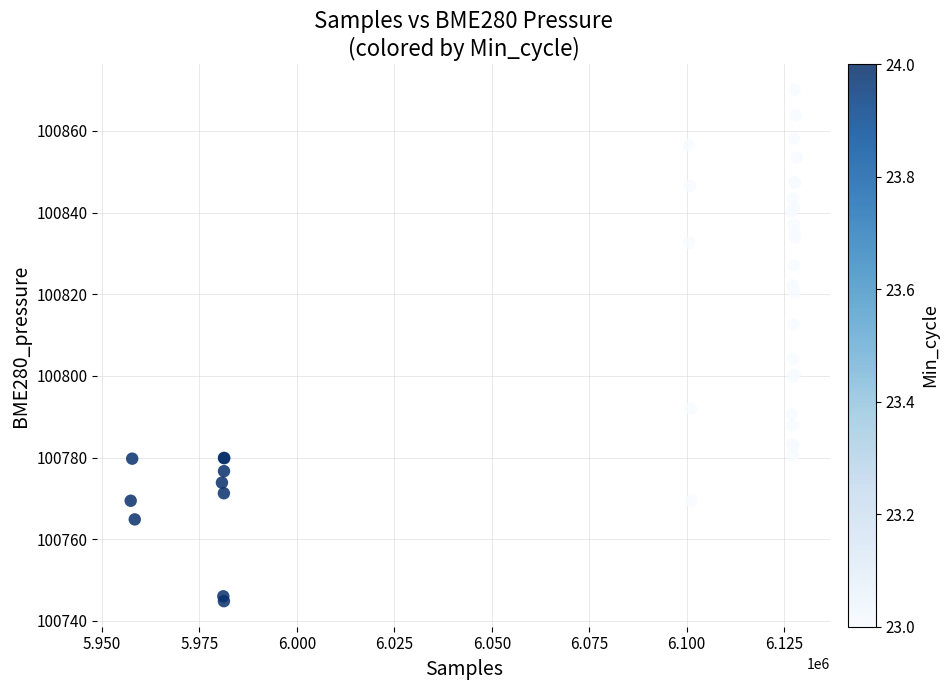

What Y value in the scatter plot is closest to 100807?

100804.2